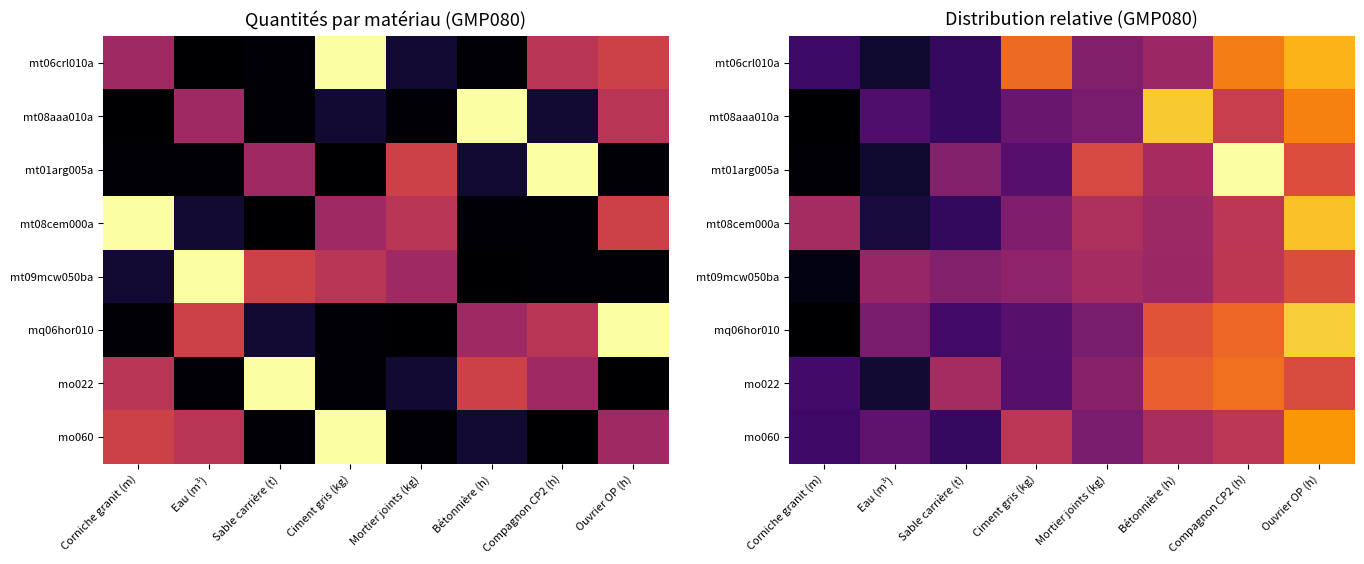

List the series in order of their peak value, lowest first.

mt09mcw050ba, mo022, mo060, mt06crl010a, mt08cem000a, mt08aaa010a, mq06hor010, mt01arg005a